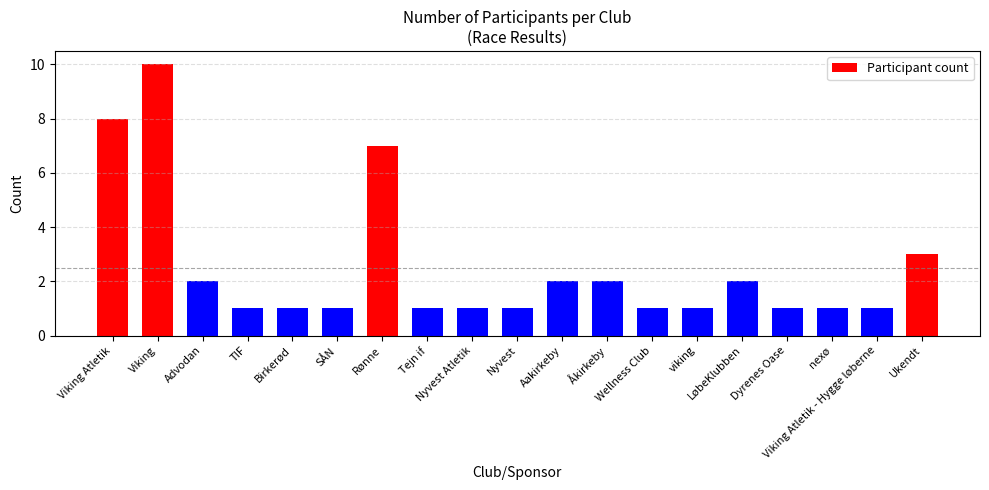

Are the bars grouped side by side (vs. stacked)?

No